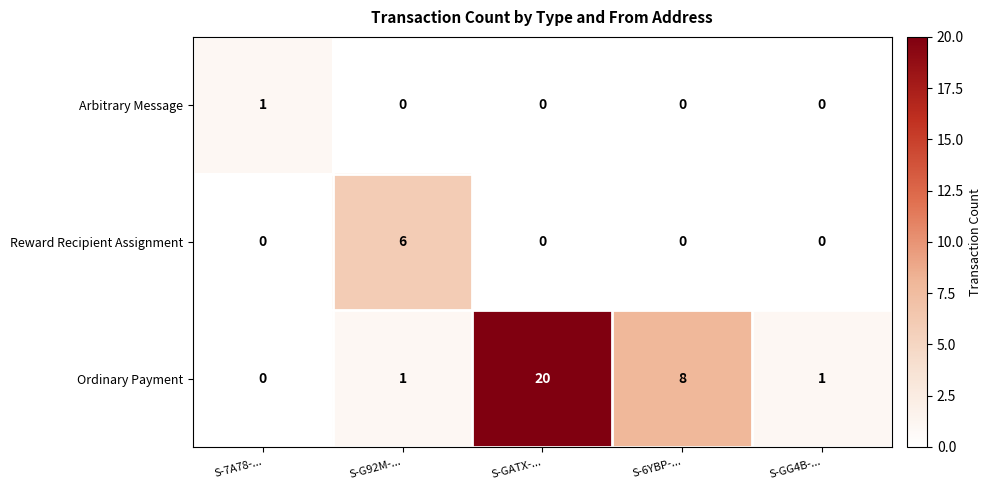

Which series changed the most between S-G92M-... and S-GG4B-...?

Reward Recipient Assignment